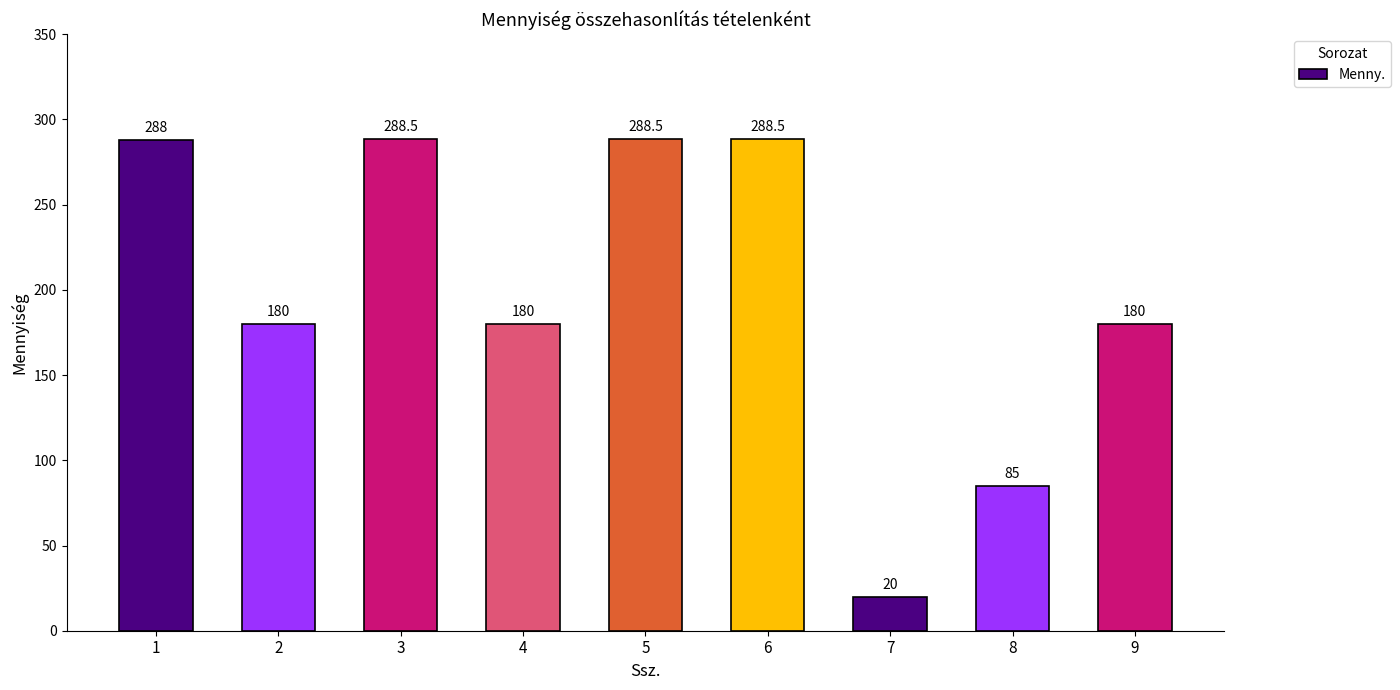

Reading right to left, extract all data points from this chart.

9=180.0	8=85.0	7=20.0	6=288.5	5=288.5	4=180.0	3=288.5	2=180.0	1=288.0